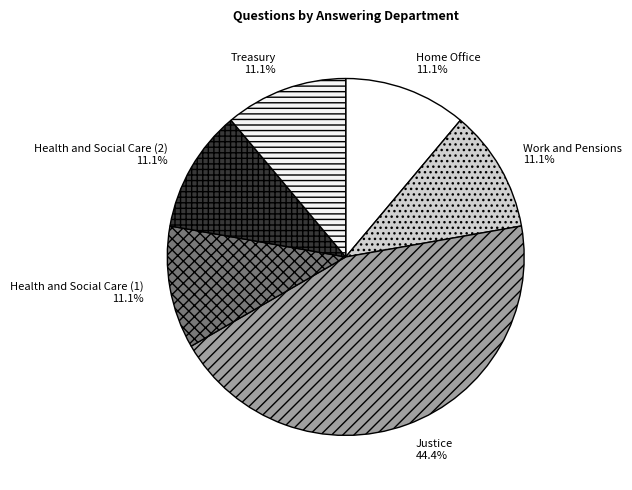

What percentage is the Justice slice, to the nearest percent?

44%